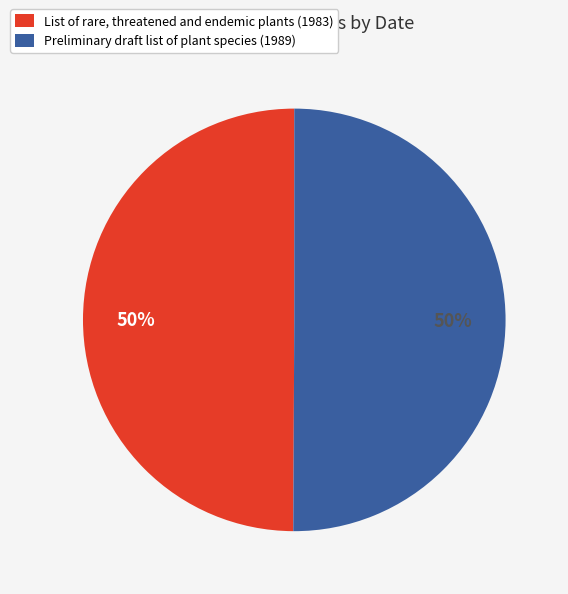

True or false: List of rare, threatened and endemic plants (1983) accounts for 50% of the total.

True